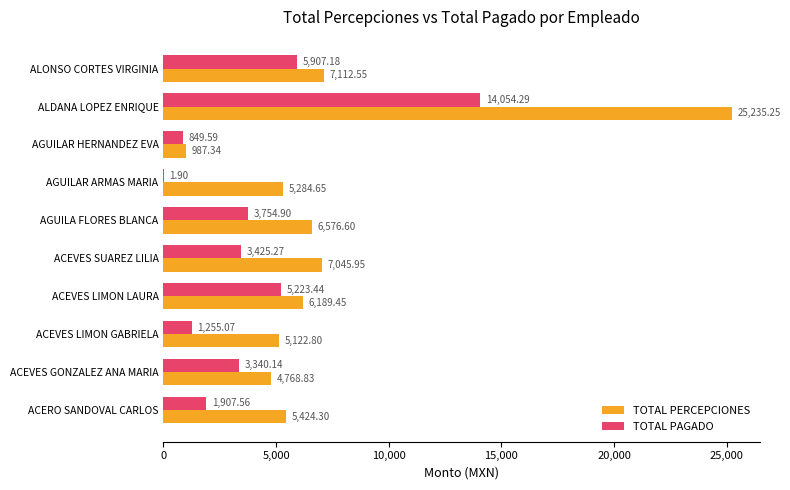

At which label is TOTAL PAGADO closest to 7028?

ALONSO CORTES VIRGINIA